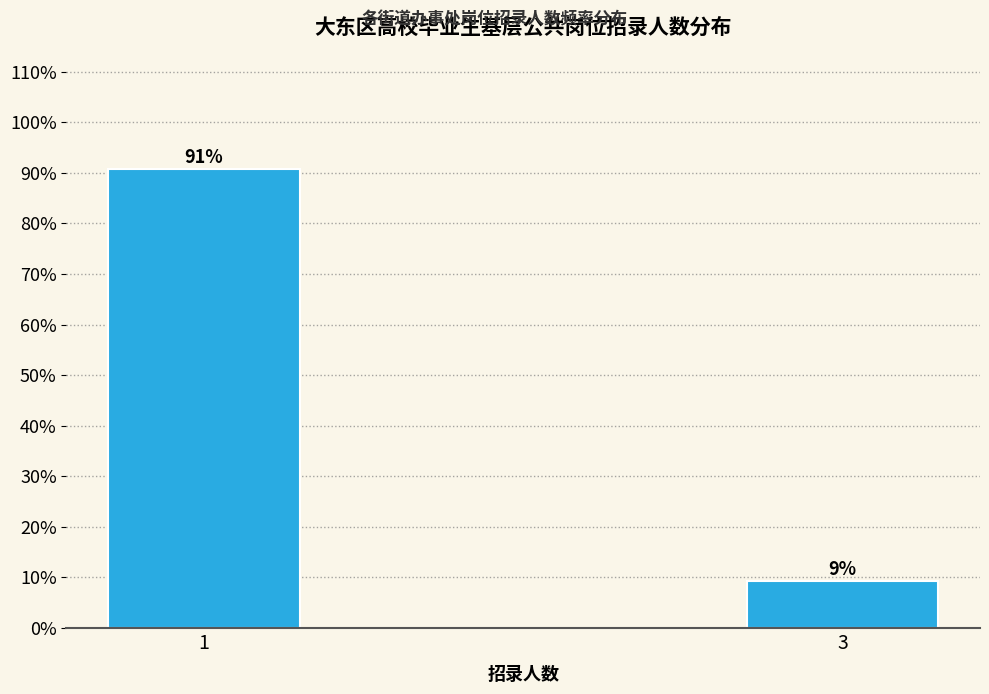

The value at 1 is 90.7. True or false?

True